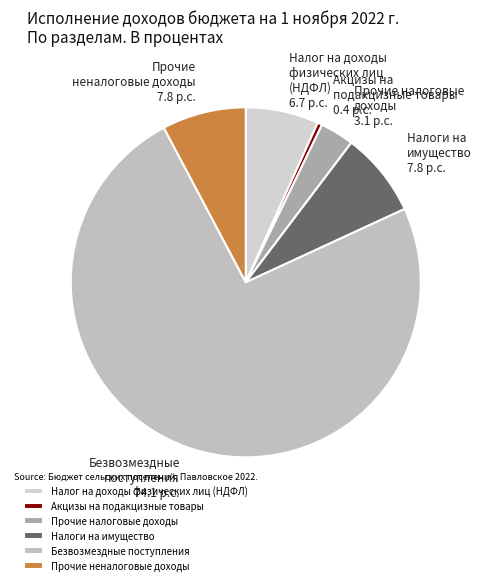

Does Безвозмездные поступления represent more than half of the total?

Yes